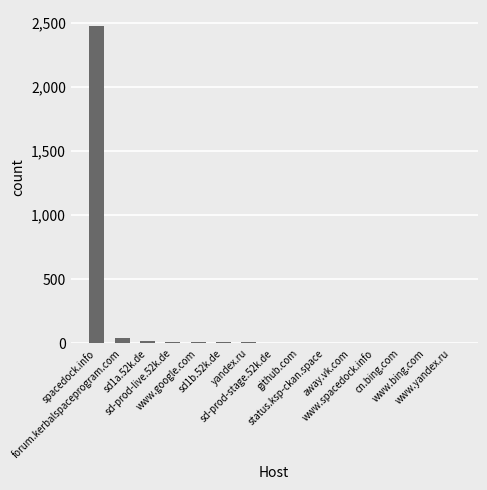

The value at www.spacedock.info is 1. True or false?

True